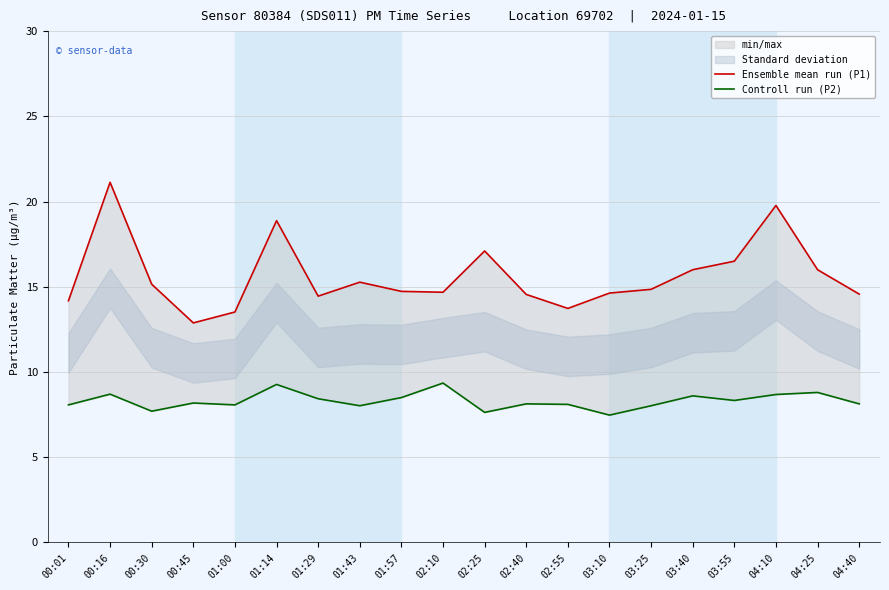

What is the greatest value displayed?

21.1